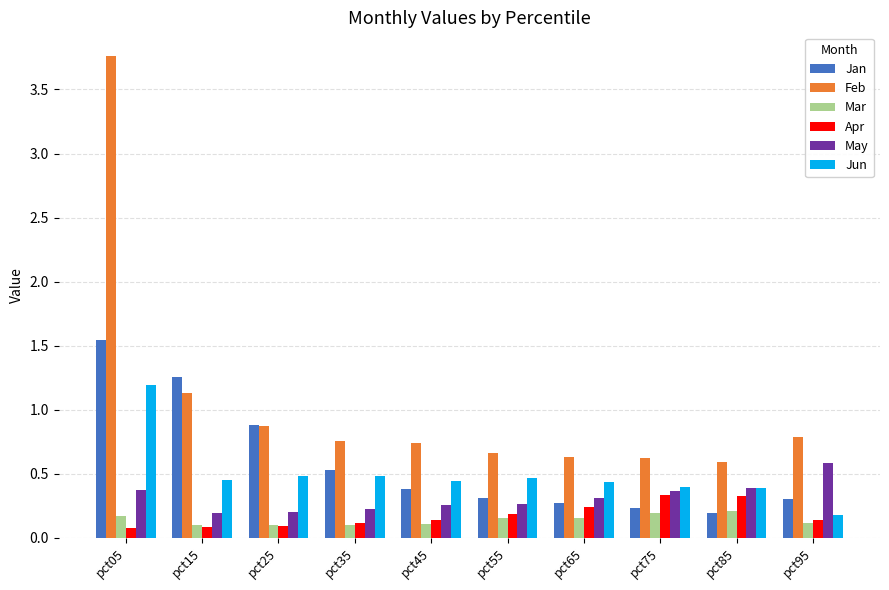

How many Jun values are between 0 and 1?

9